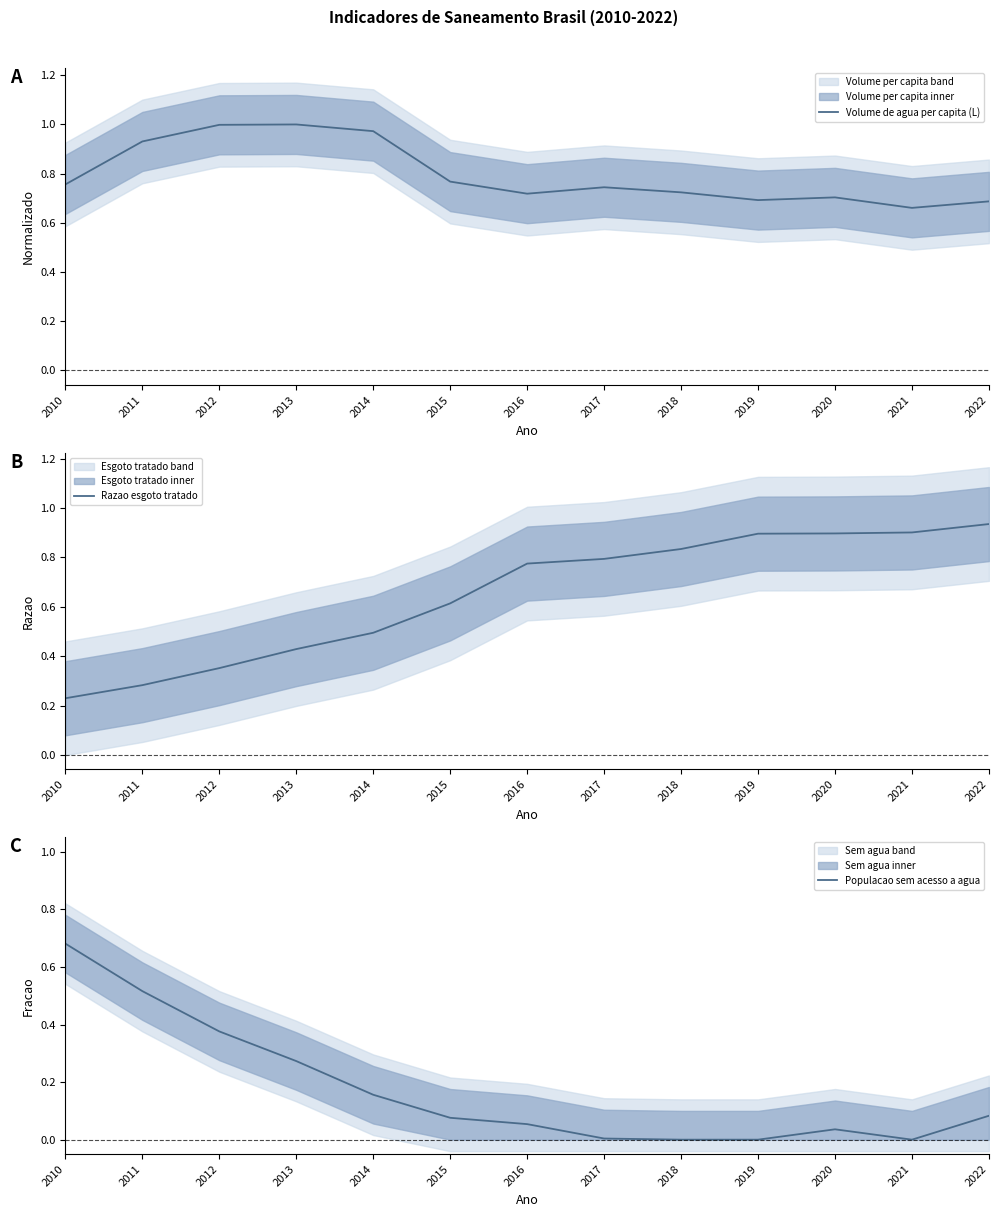

Which category has the lowest value in the Razao esgoto tratado series?

2010